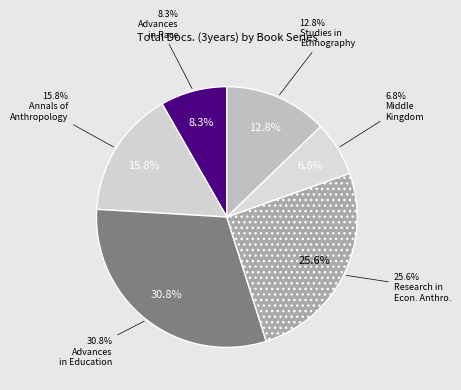

To the nearest percent, what is the difference between the largest and smallest slice percentages?

24%